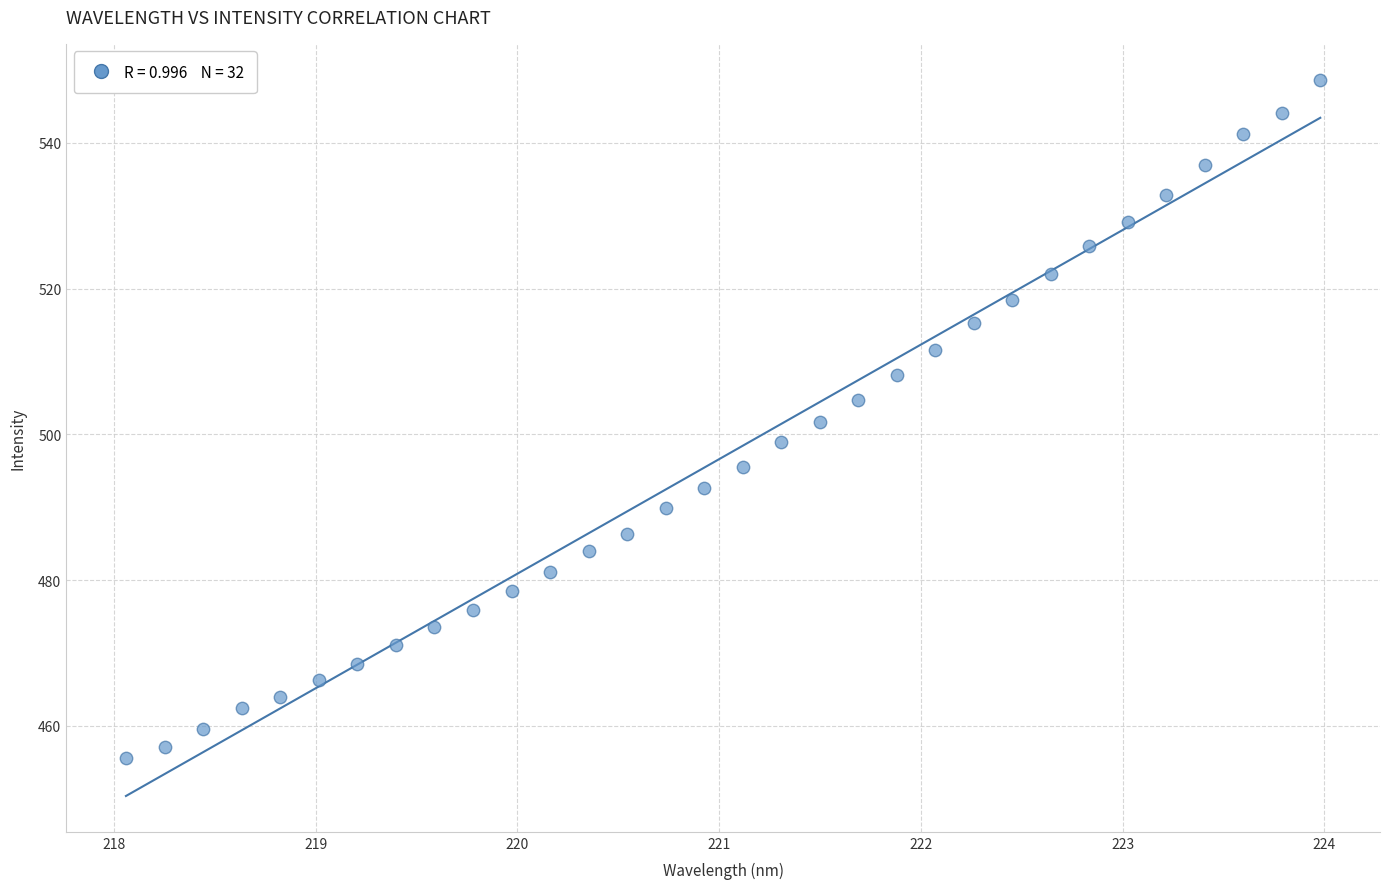

What is the range of X values (max minus min)?

5.9